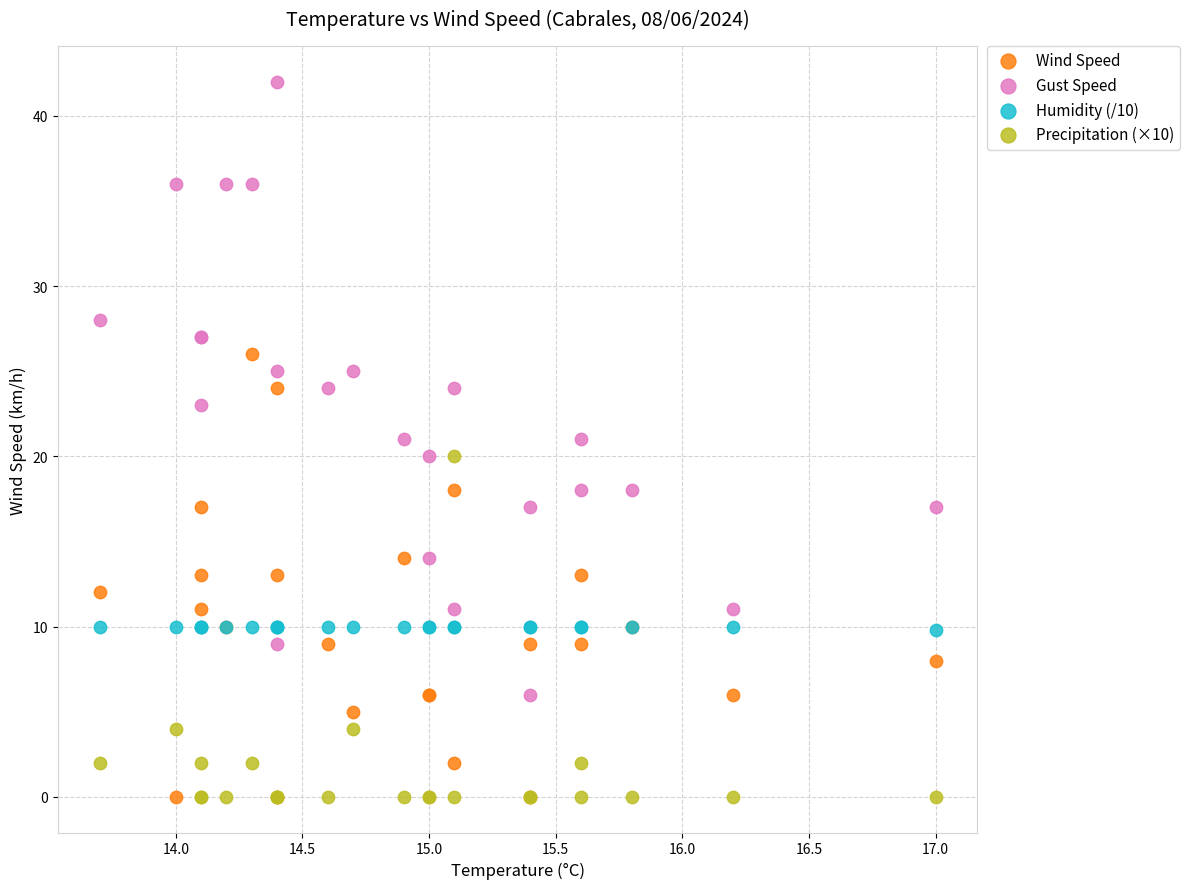

What are all the series names shown in the legend?

Wind Speed, Gust Speed, Humidity (/10), Precipitation (×10)